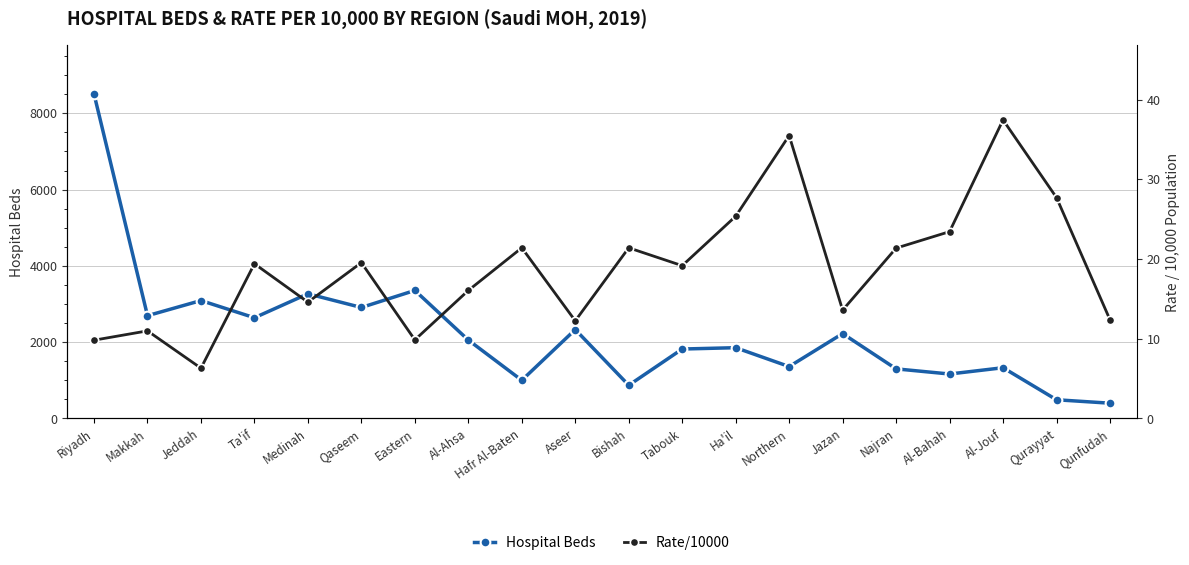

Does the chart have visible grid lines?

Yes